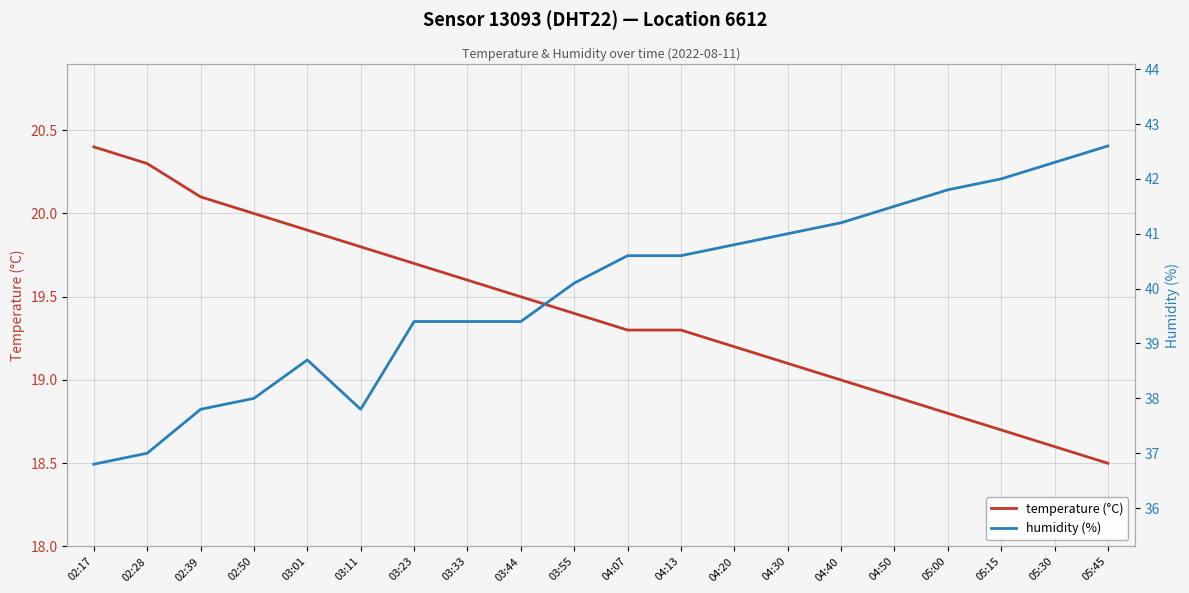

At which label does temperature (°C) reach its minimum?

05:45